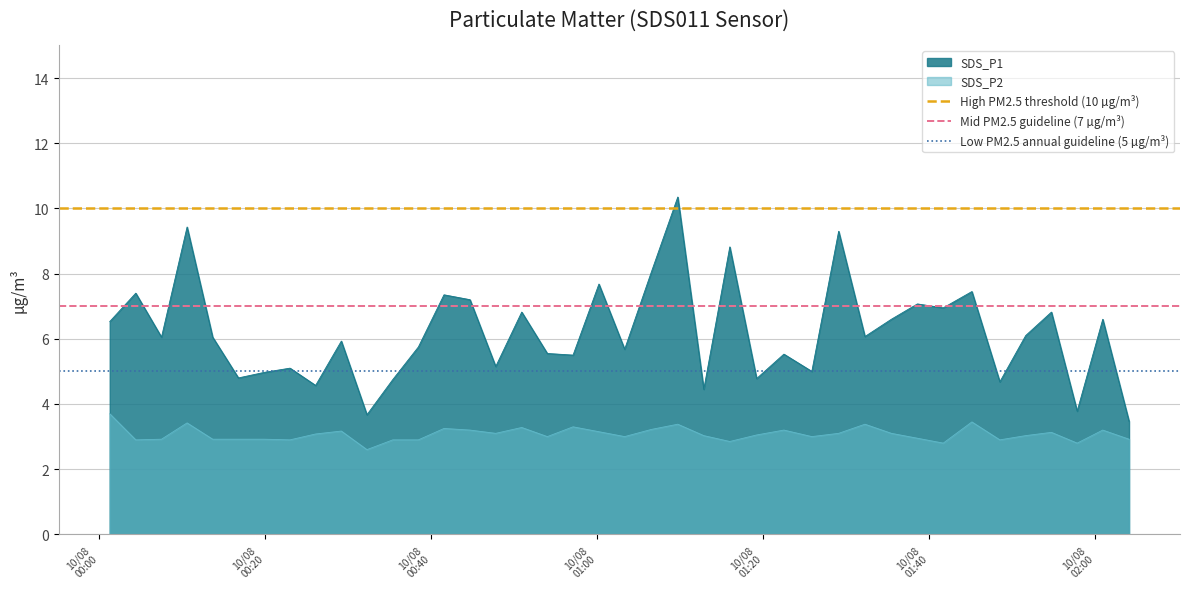

What is the minimum value for SDS_P1?

3.5